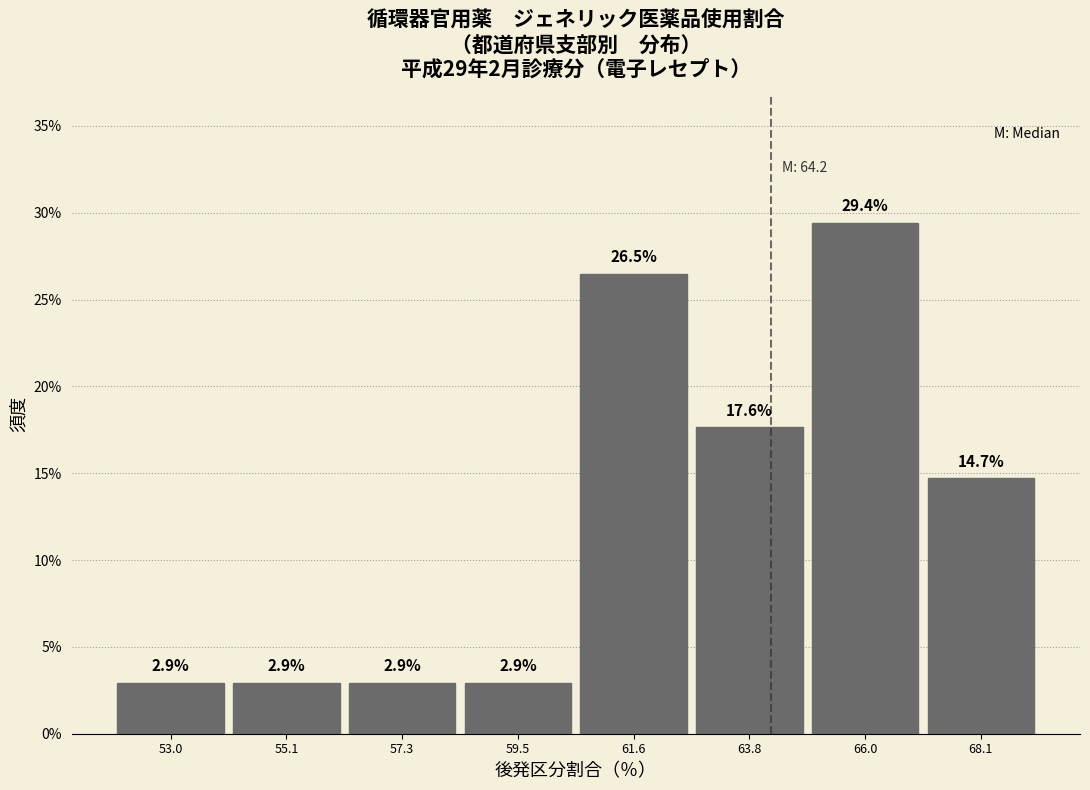

Reading left to right, transcribe this chart: for each bar, give the range it covers on the x-axis and its height. The bar edges are not printed on the chart, so give them approximately, as read against the axis.

52.0 to 54.0: 2.9
54.0 to 56.0: 2.9
56.0 to 58.5: 2.9
58.5 to 60.5: 2.9
60.5 to 62.5: 26.5
62.5 to 65.0: 17.6
65.0 to 67.0: 29.4
67.0 to 69.0: 14.7